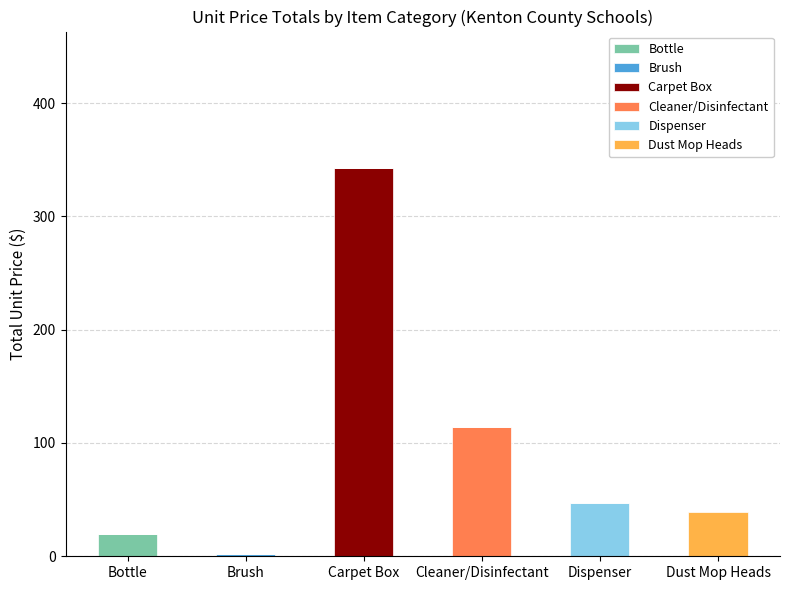

What is the total value across all series at Dispenser?

47.0